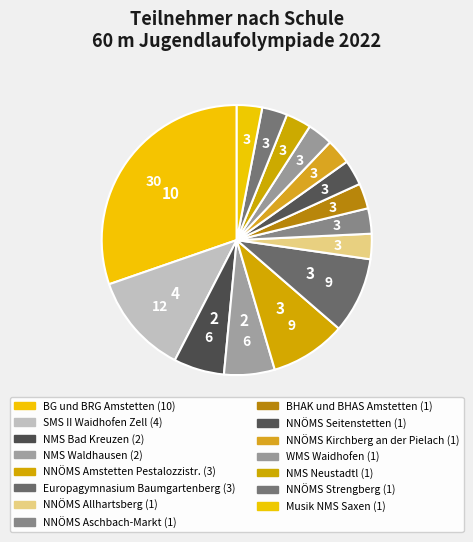

What is the smallest slice in the pie chart?

NNÖMS Allhartsberg